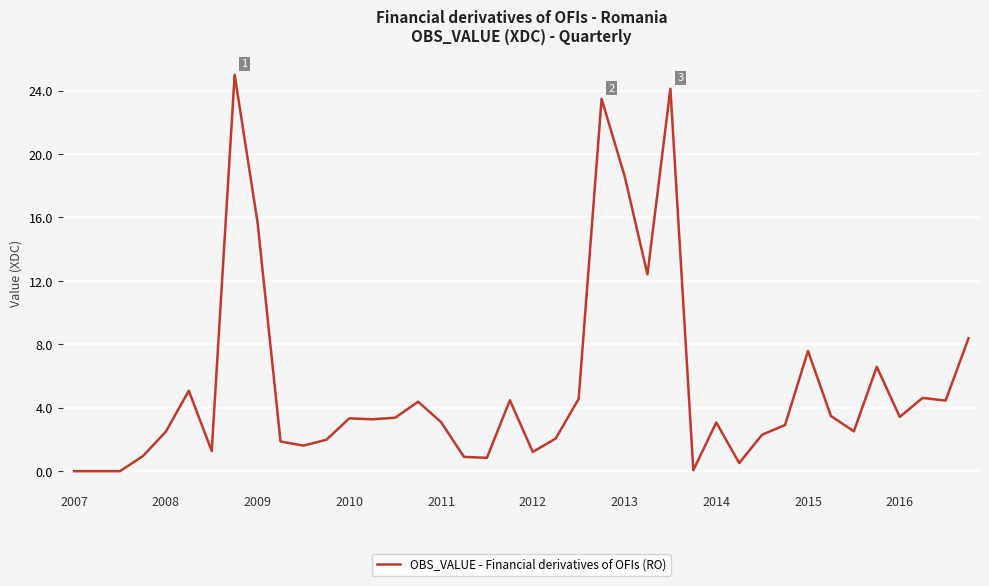

What is the maximum value shown in the chart?

25.0